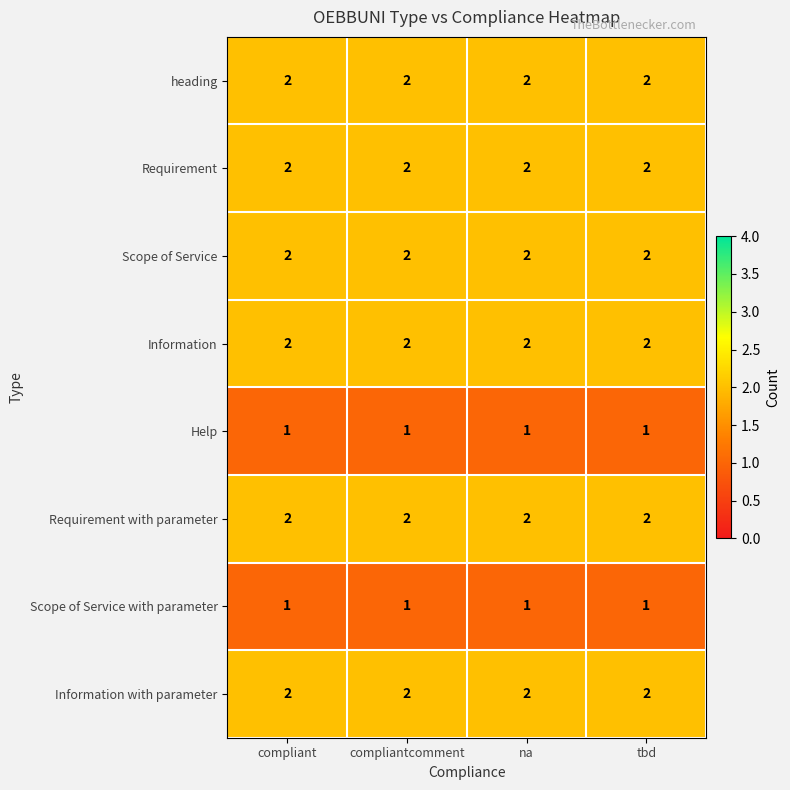

The Information series shows 3 at na. True or false?

False